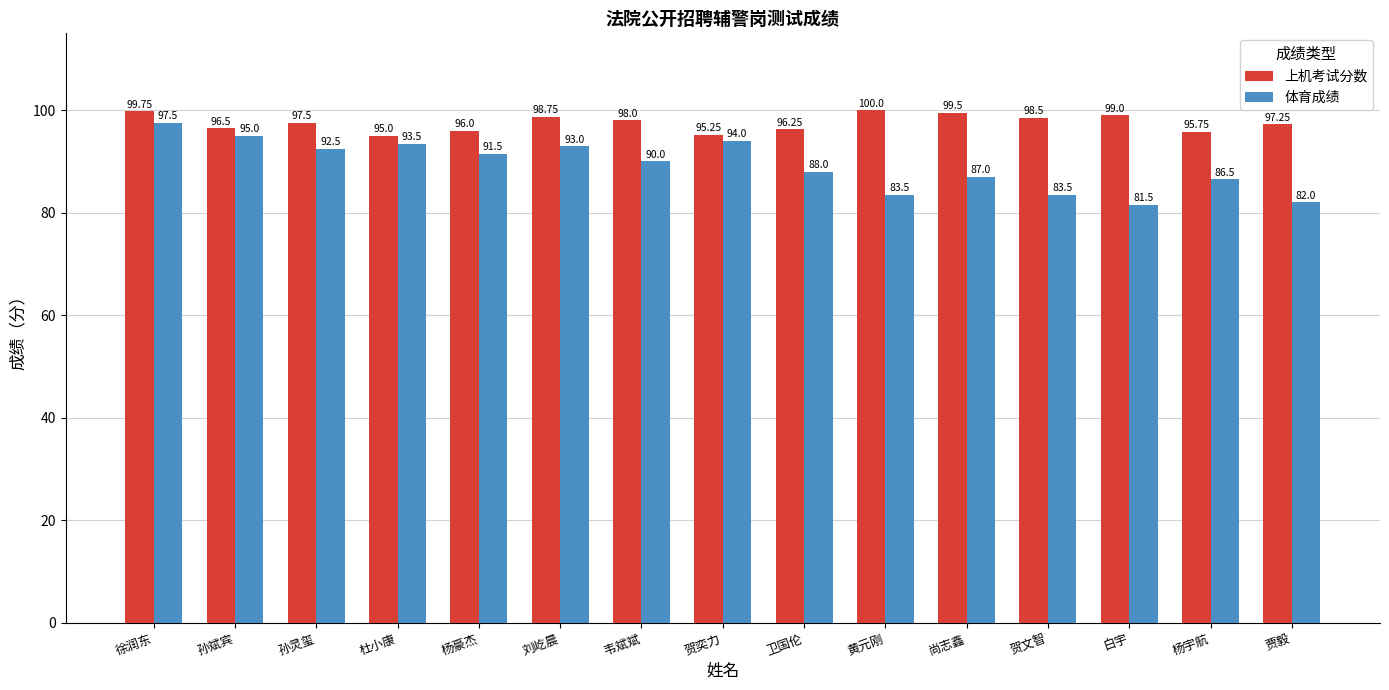

What is the label of the 12th bar from the left?

贺文智